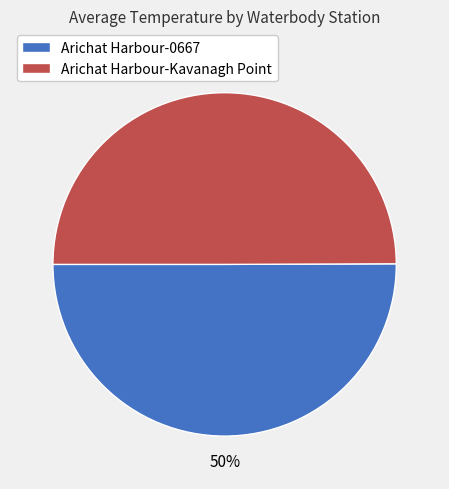

What is the ratio of the value at Arichat Harbour-0667 to the value at Arichat Harbour-Kavanagh Point?

1.0